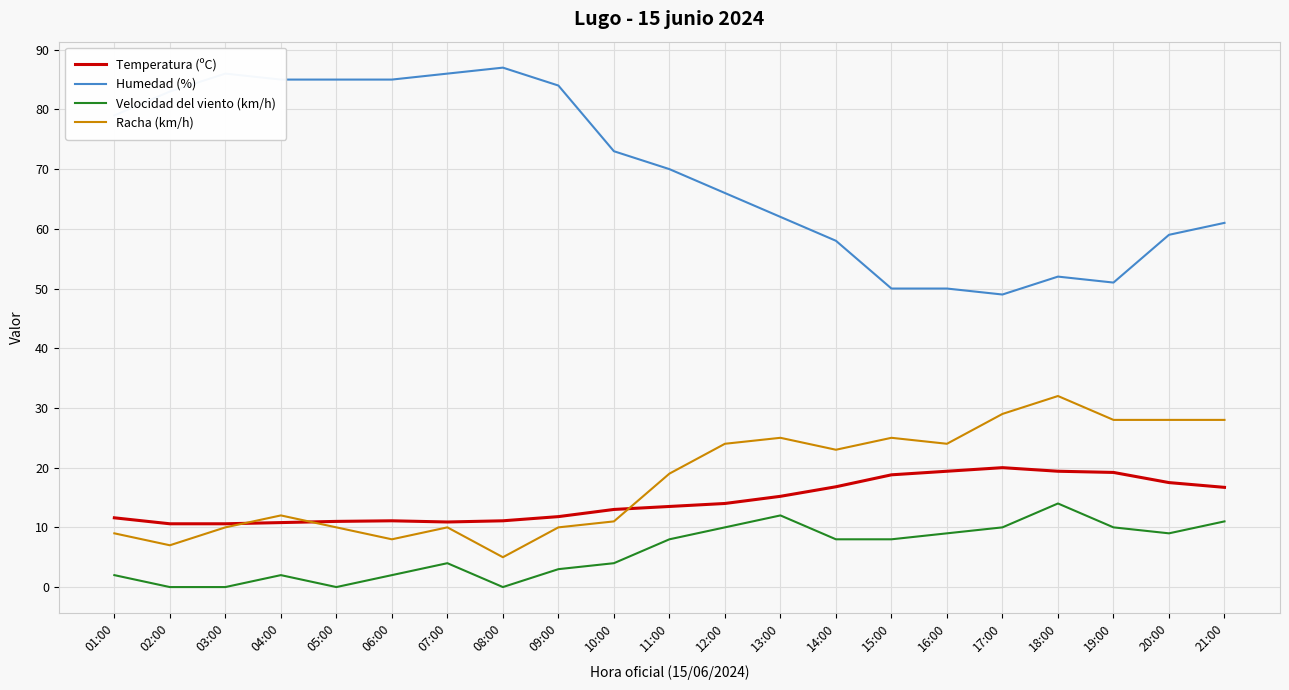

Does the chart have visible grid lines?

Yes